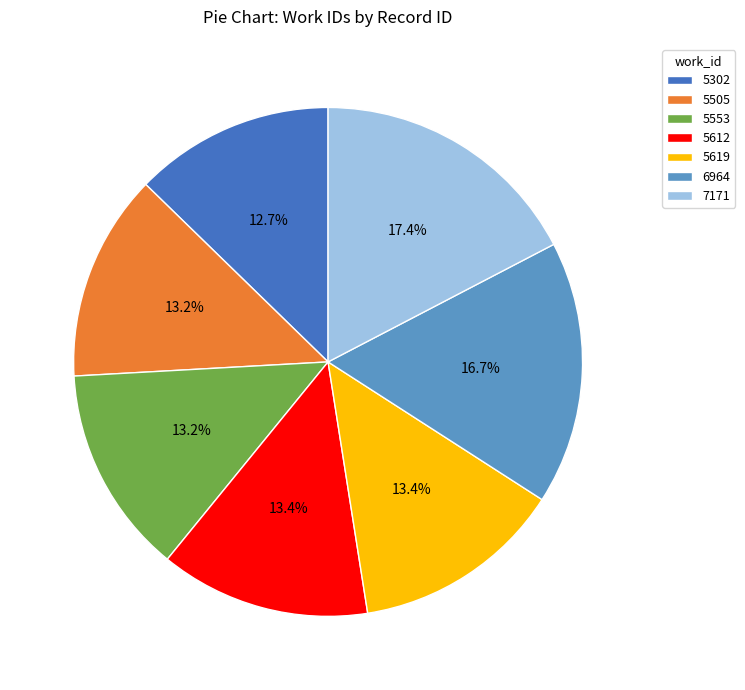

To the nearest percent, what is the average slice percentage?

14%